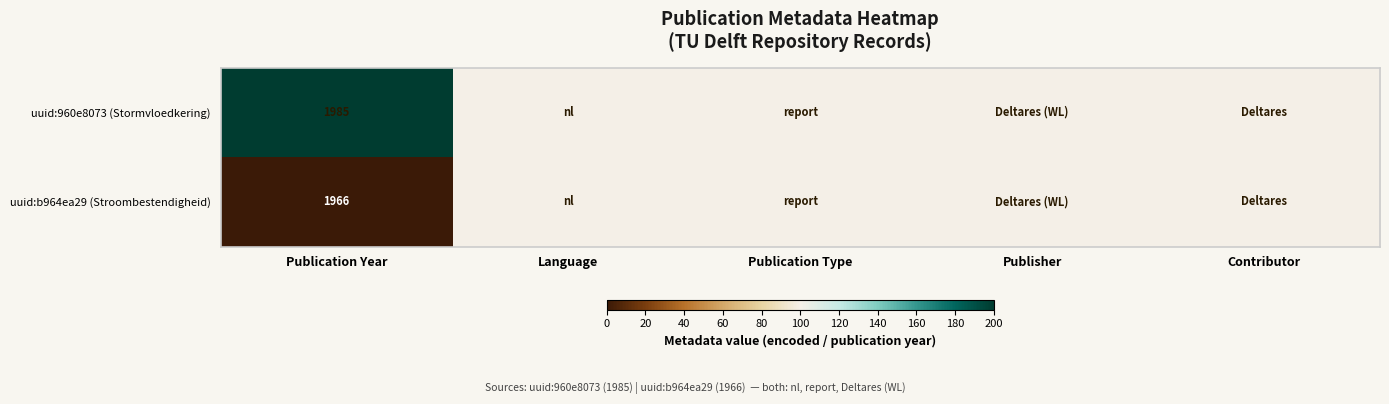

Is it true that uuid:b964ea29 (Stroombestendigheid) equals 1966 at Publication Year?

True